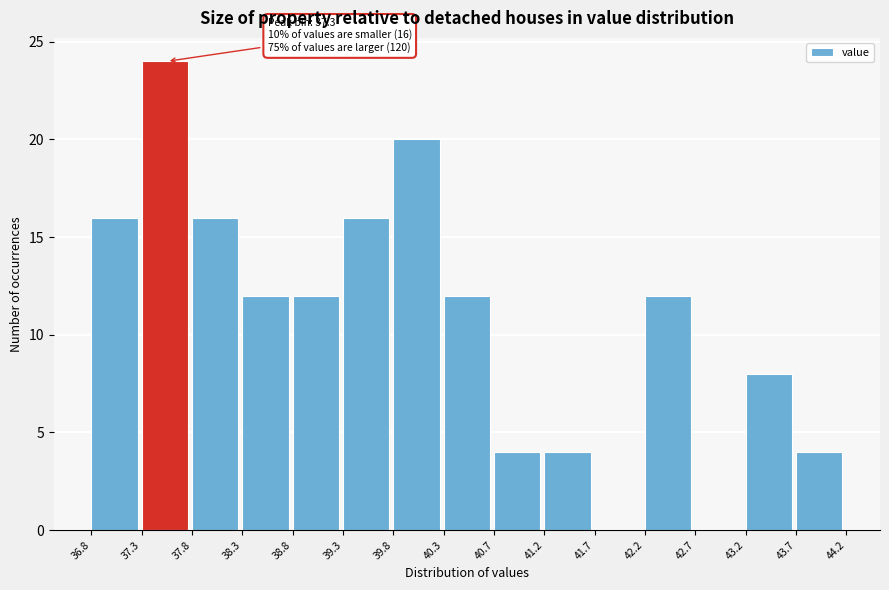

Which range on the x-axis has the tallest bar?

37.3 to 37.8